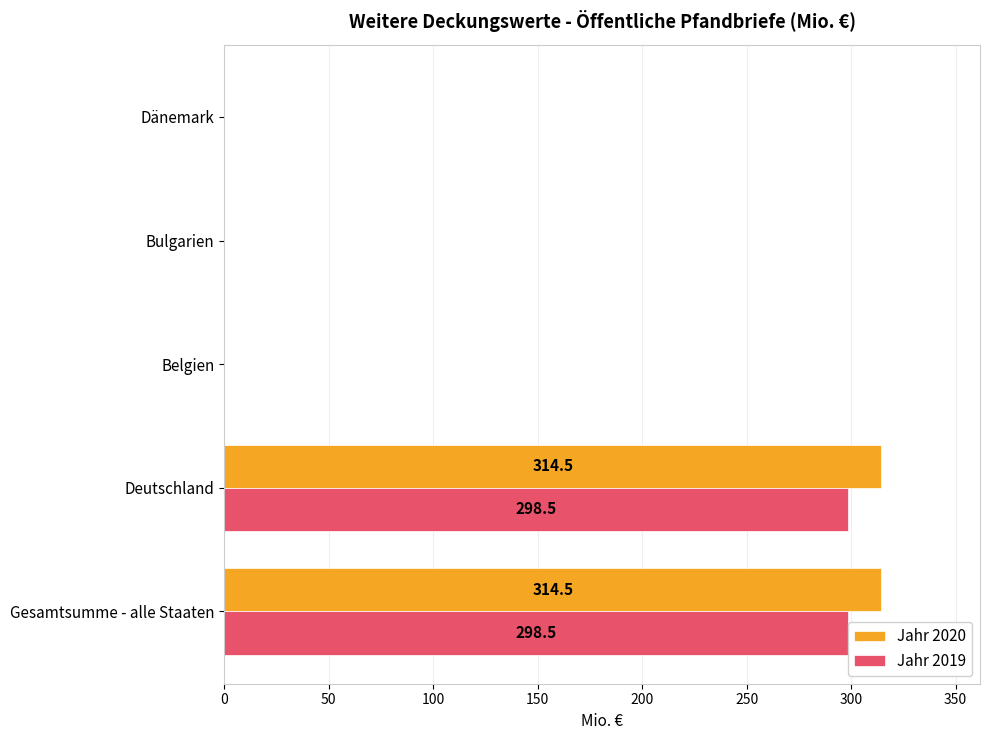

What is the maximum value for Jahr 2019?

298.5